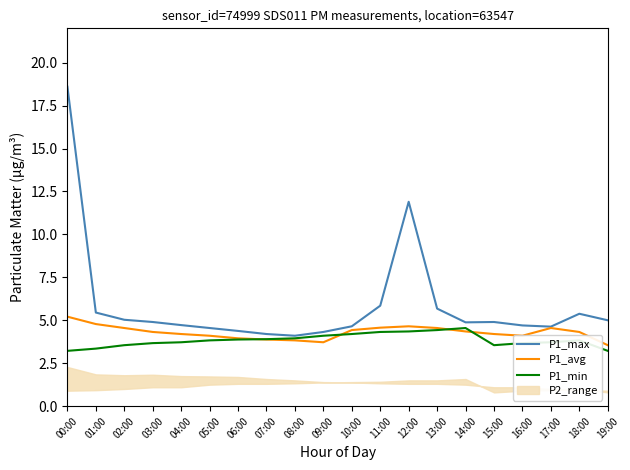

At which label is P1_min closest to 3?

00:00